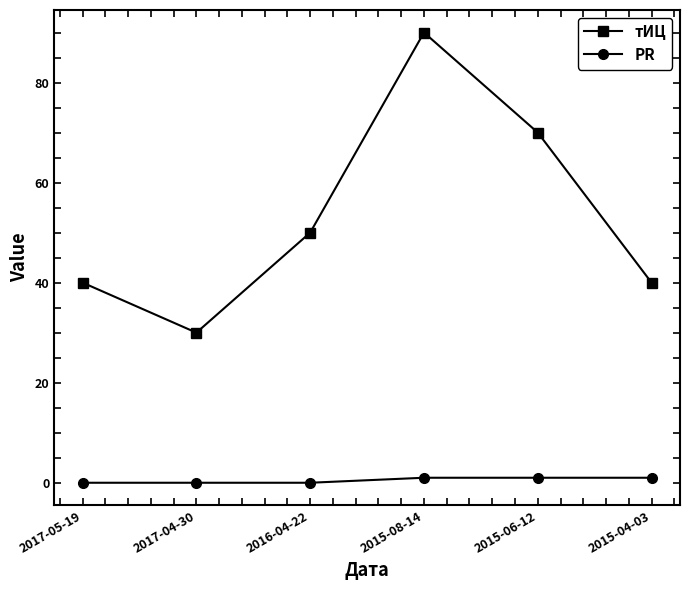

Reading right to left, transcribe all the data shown in this chart.

тИЦ: 40	70	90	50	30	40
PR: 1	1	1	0	0	0